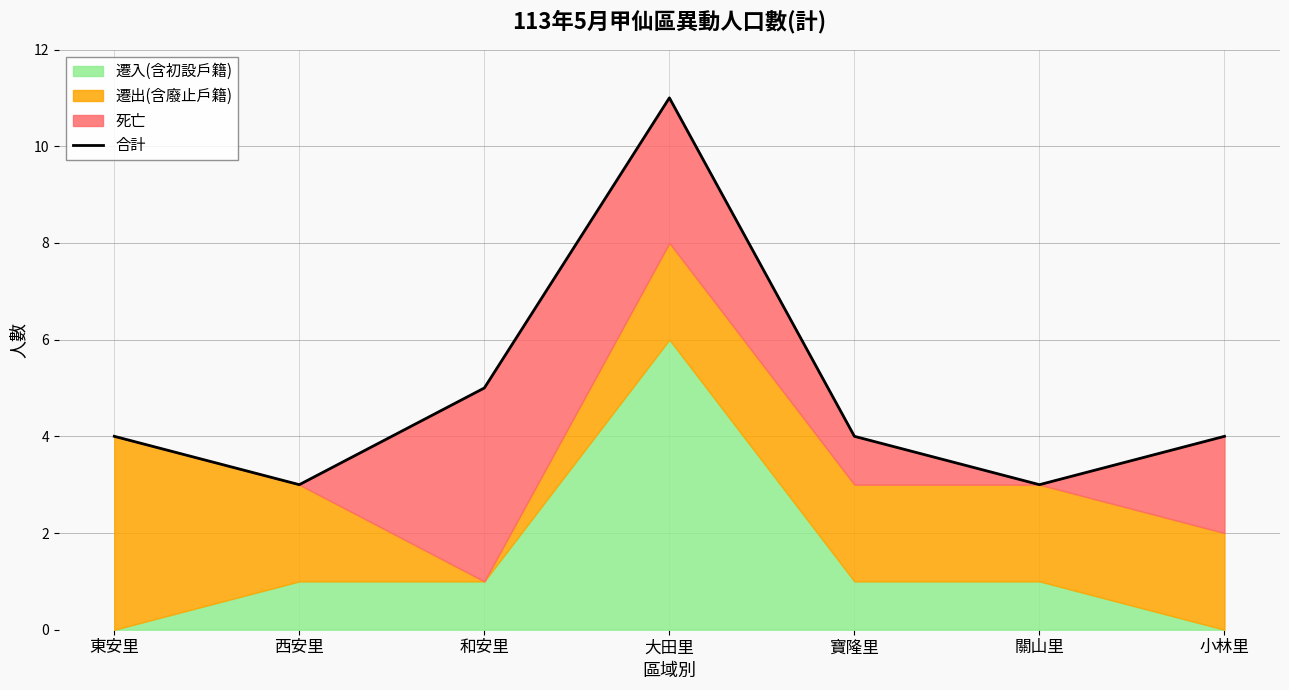

What is the change in value from 和安里 to 寶隆里?

-1